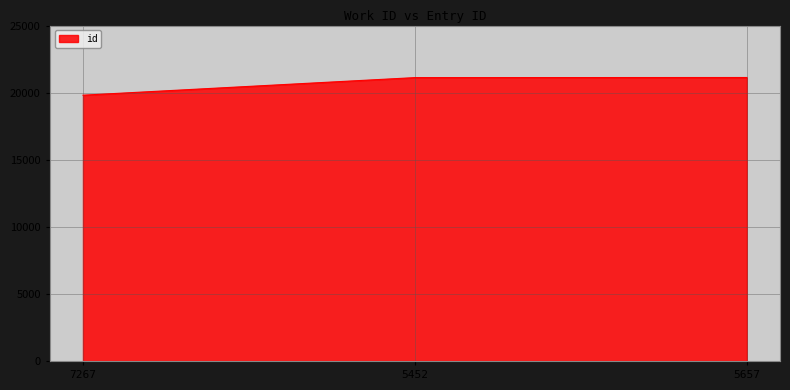

Read the value at 5452, to the nearest 100.

21100